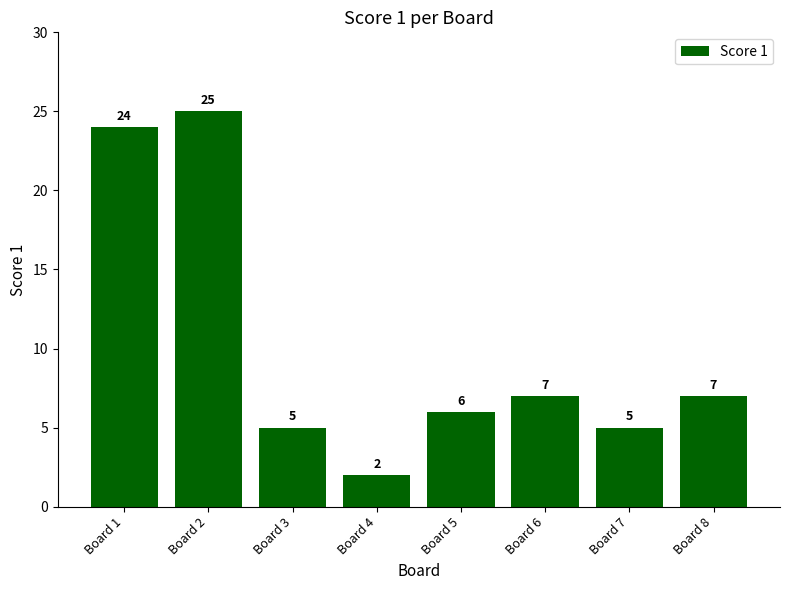

At which category does the chart reach its minimum across all series?

Board 4